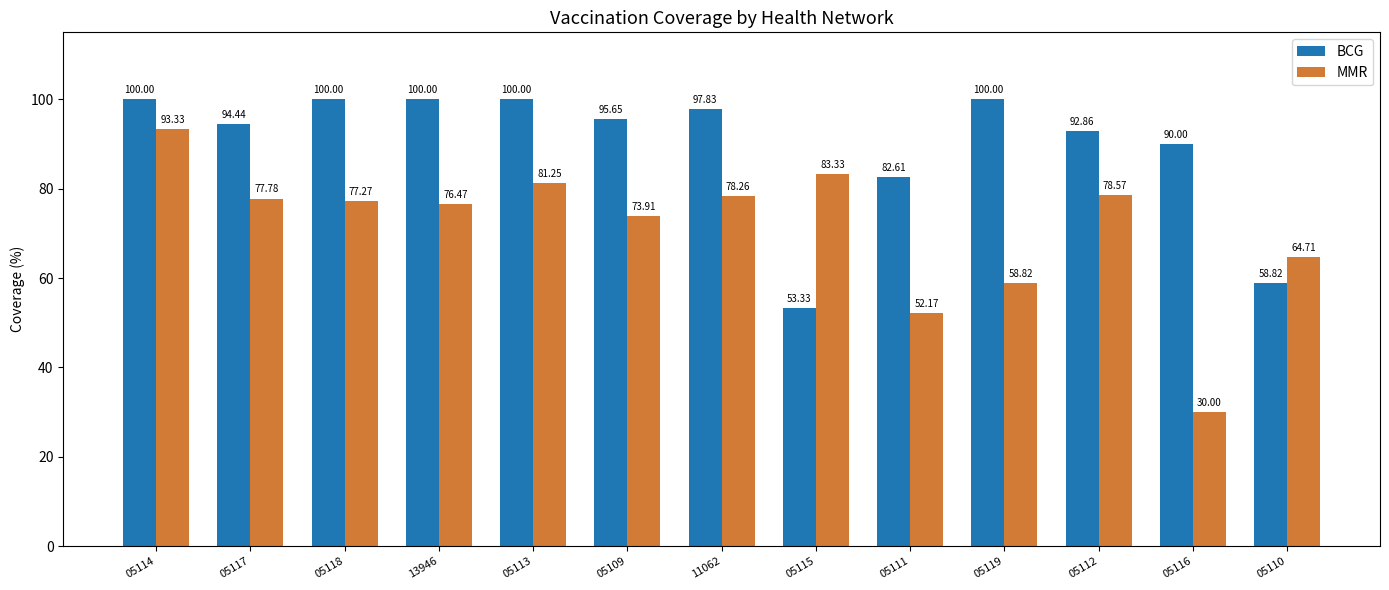

Rank the series by their maximum value, from lowest to highest.

MMR, BCG